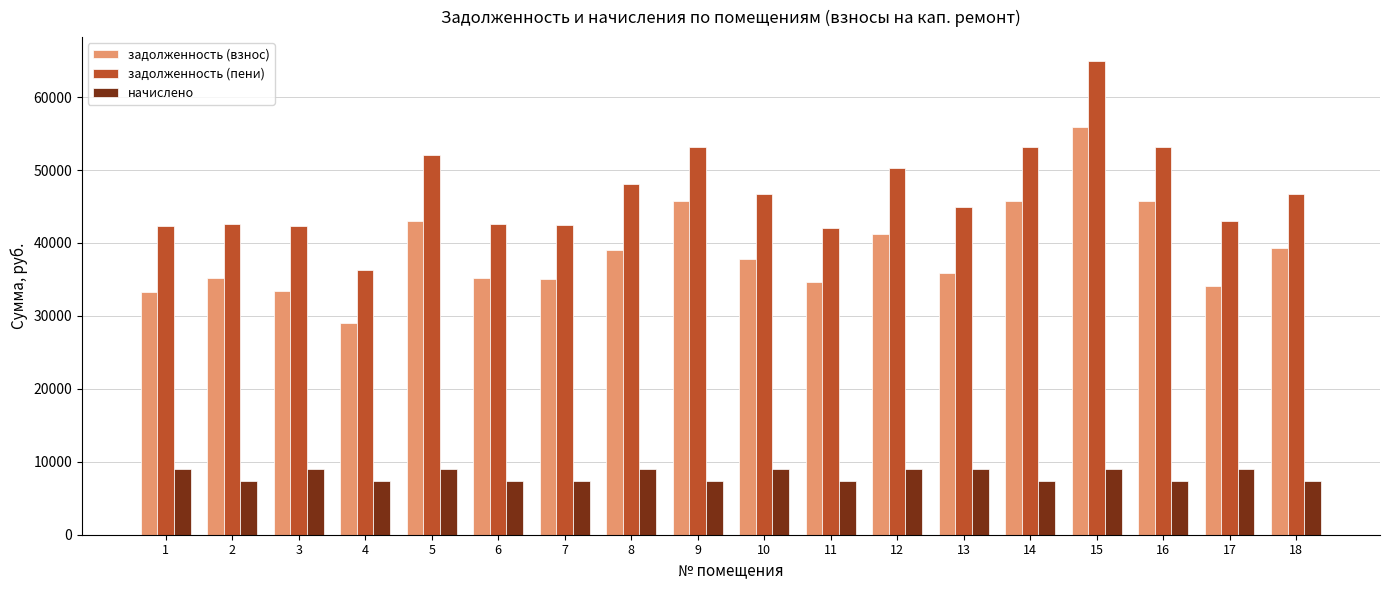

At 10, list the series in order from smallest to largest.

начислено, задолженность (взнос), задолженность (пени)